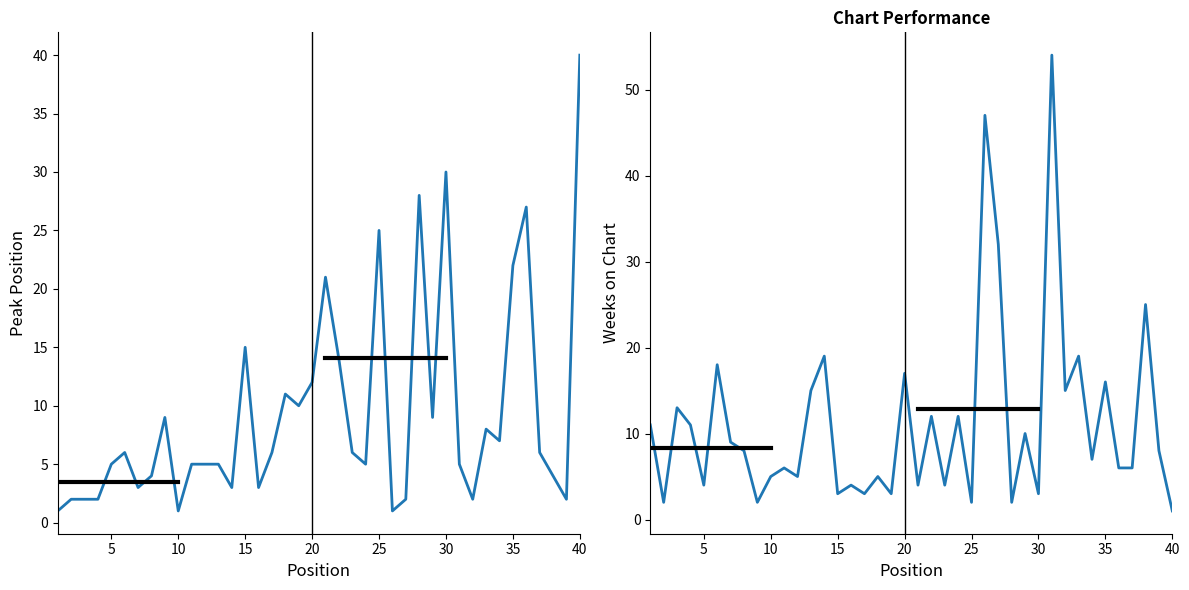

True or false: Weeks on Chart and Peak Position cross at least once.

True